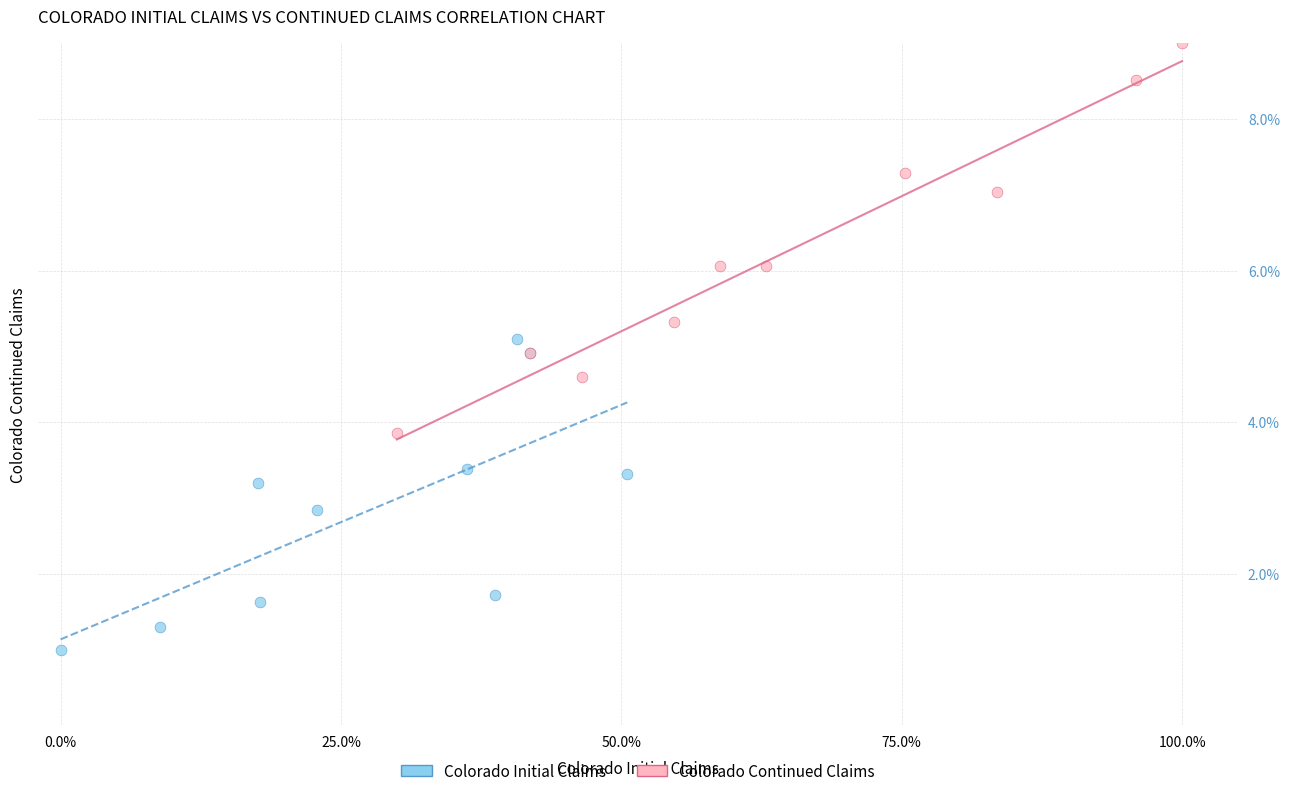

Which series contains the highest Y value?

Colorado Continued Claims